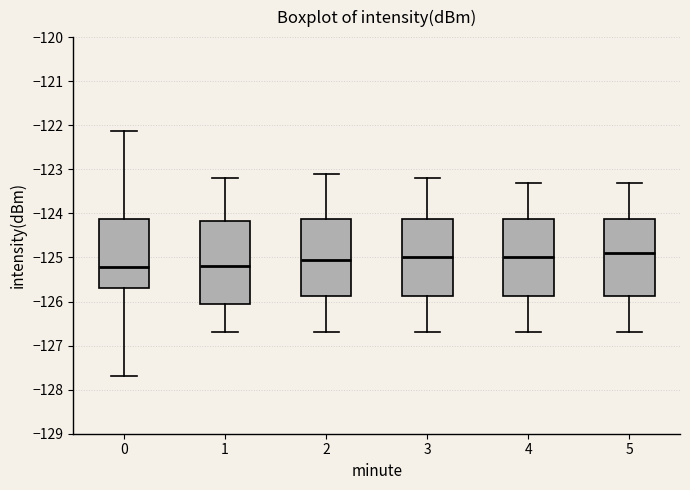

Reading left to right, transcribe this box plot: for each box, give where its median line is, the range the box spans, and where its two whiskers end, as read against the y-axis. The values are not printed on the chart, so give them approximately, as read against the axis.

0: median -125.2, box -125.7 to -124.1, whiskers -127.7 to -122.1
1: median -125.2, box -126.0 to -124.2, whiskers -126.7 to -123.2
2: median -125.0, box -125.9 to -124.1, whiskers -126.7 to -123.1
3: median -125.0, box -125.9 to -124.1, whiskers -126.7 to -123.2
4: median -125.0, box -125.9 to -124.1, whiskers -126.7 to -123.3
5: median -124.9, box -125.9 to -124.1, whiskers -126.7 to -123.3